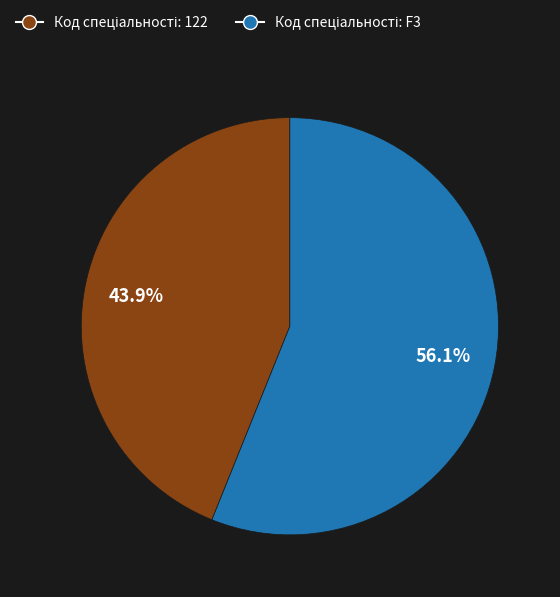

Is there a majority slice in this chart?

Yes